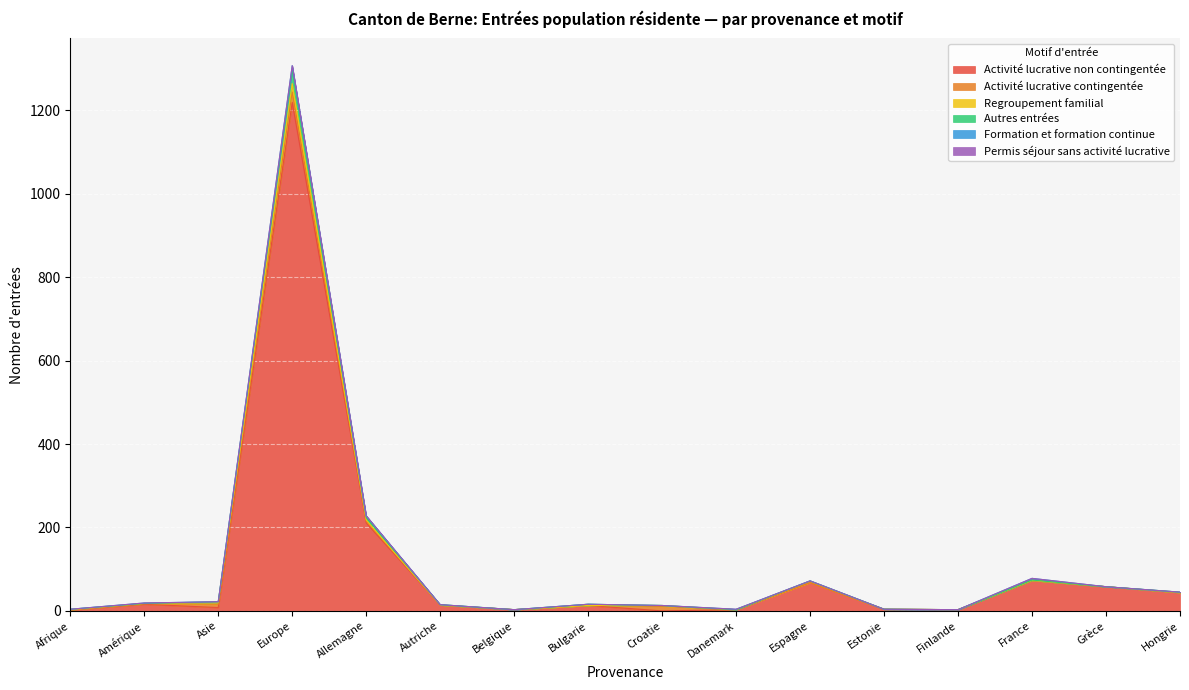

At how many categories does at least one series exceed 383?

1